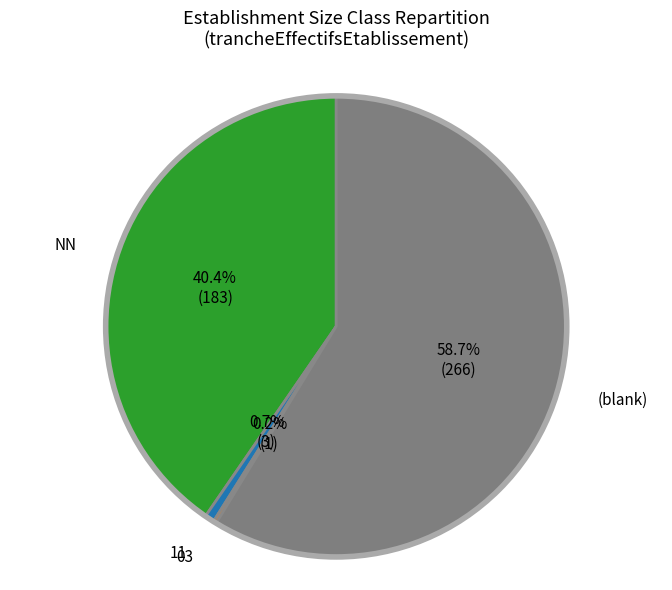

Is there any slice that represents more than half of the pie?

Yes